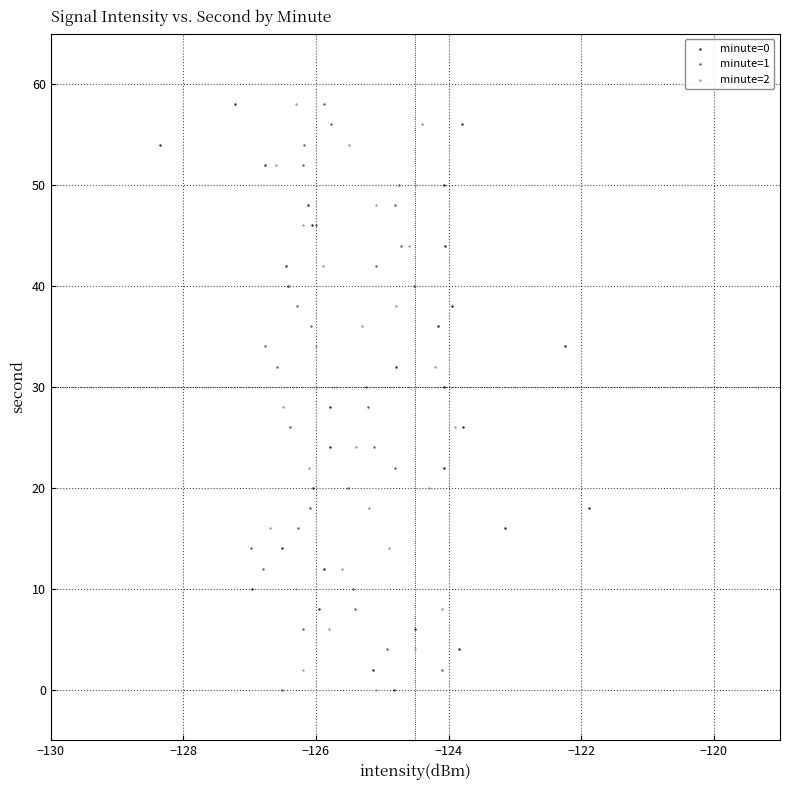

What are all the series names shown in the legend?

minute=0, minute=1, minute=2